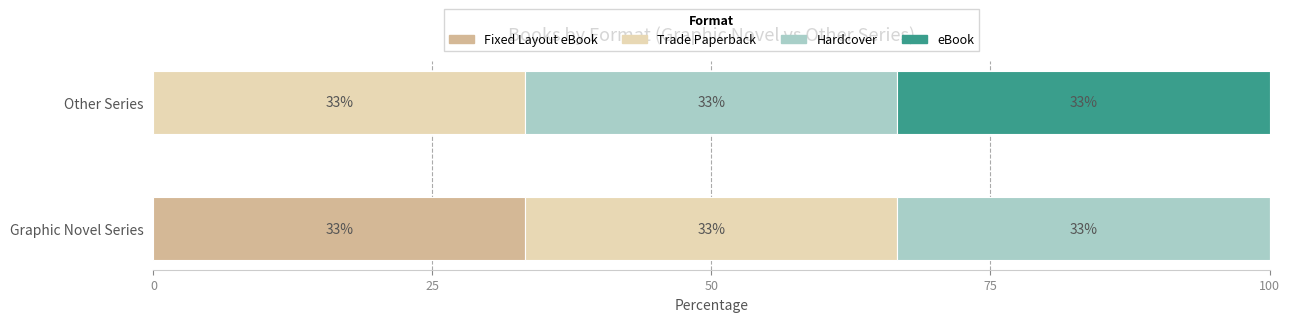

Does the chart contain any negative values?

No